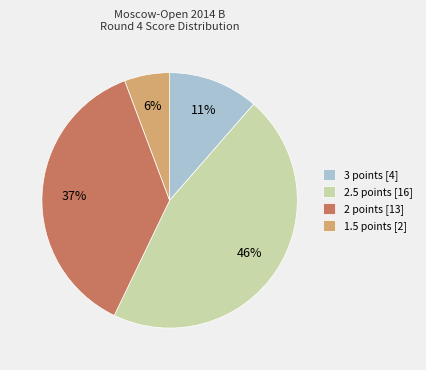

To the nearest percent, what is the difference between the largest and smallest slice percentages?

40%